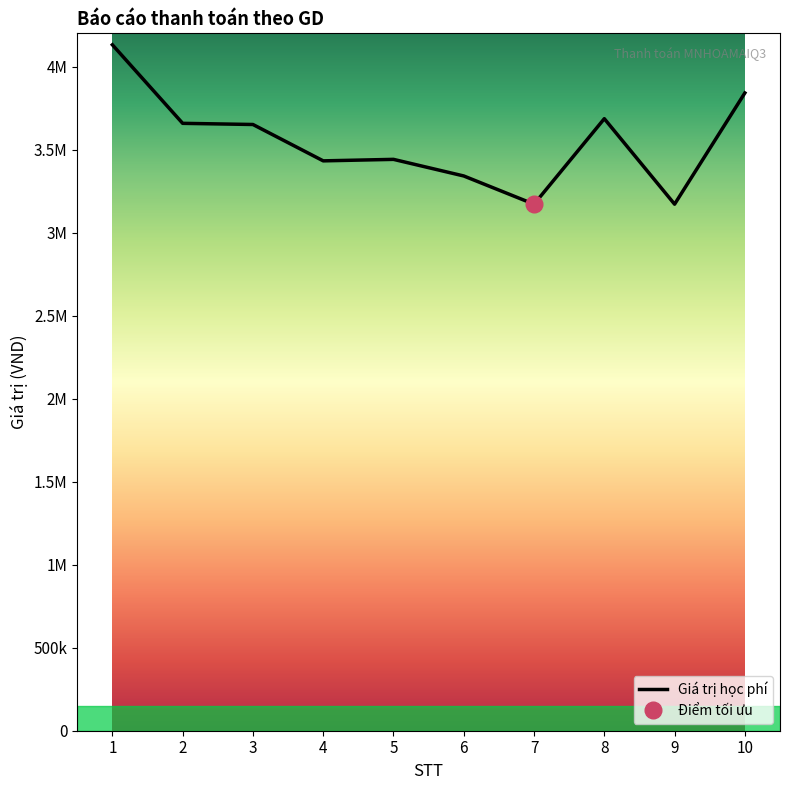

What is the difference between the maximum and minimum values?

960000